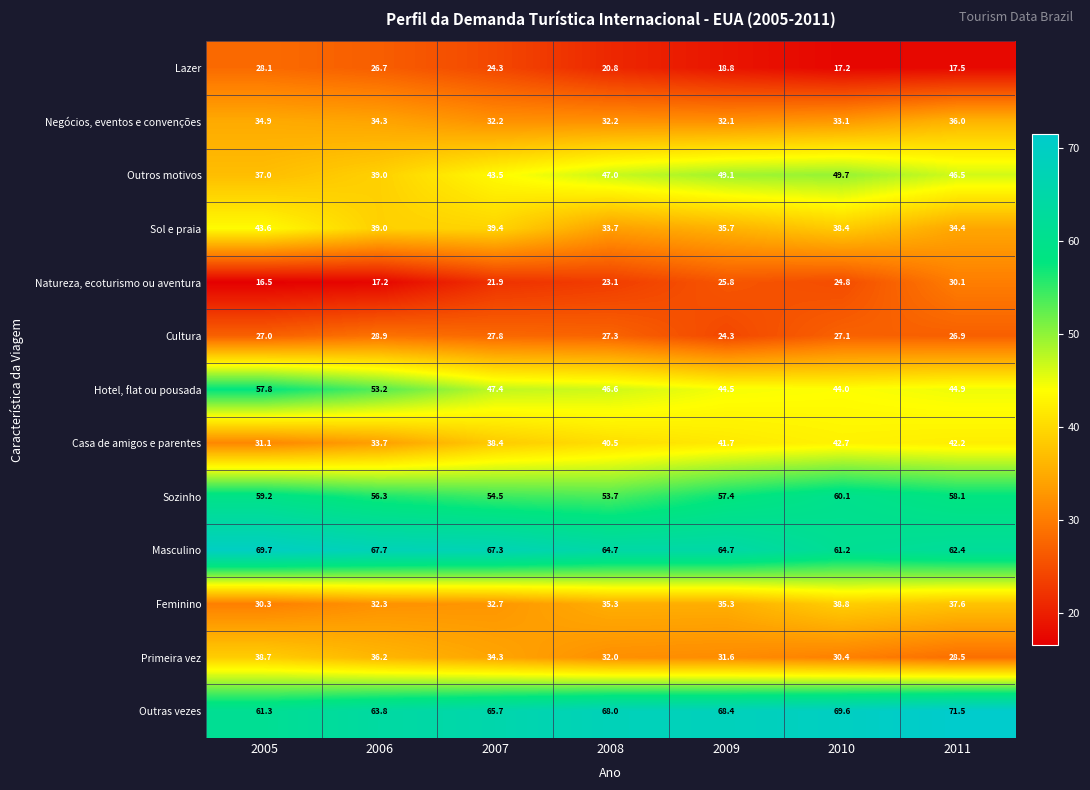

The Sozinho series shows 100.8 at 2011. True or false?

False